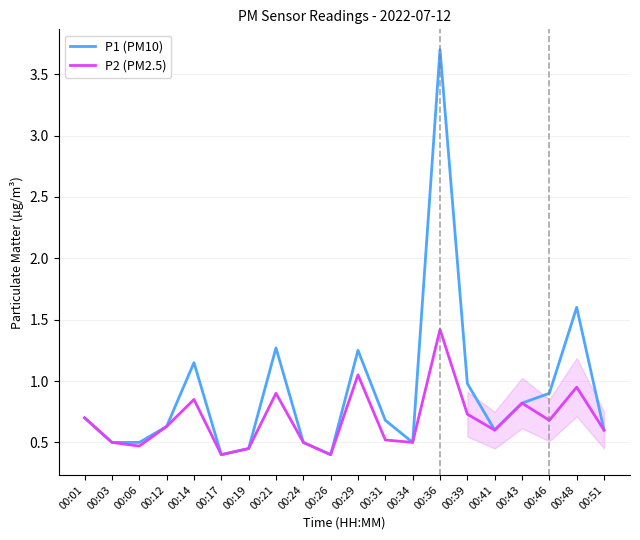

At how many categories does at least one series exceed 0?

20